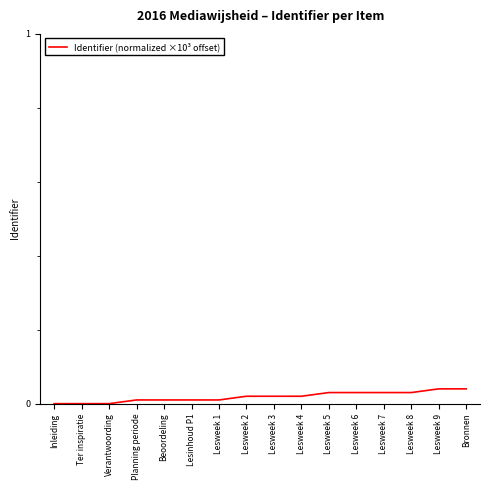

Between Lesweek 4 and Inleiding, which is larger?

Lesweek 4